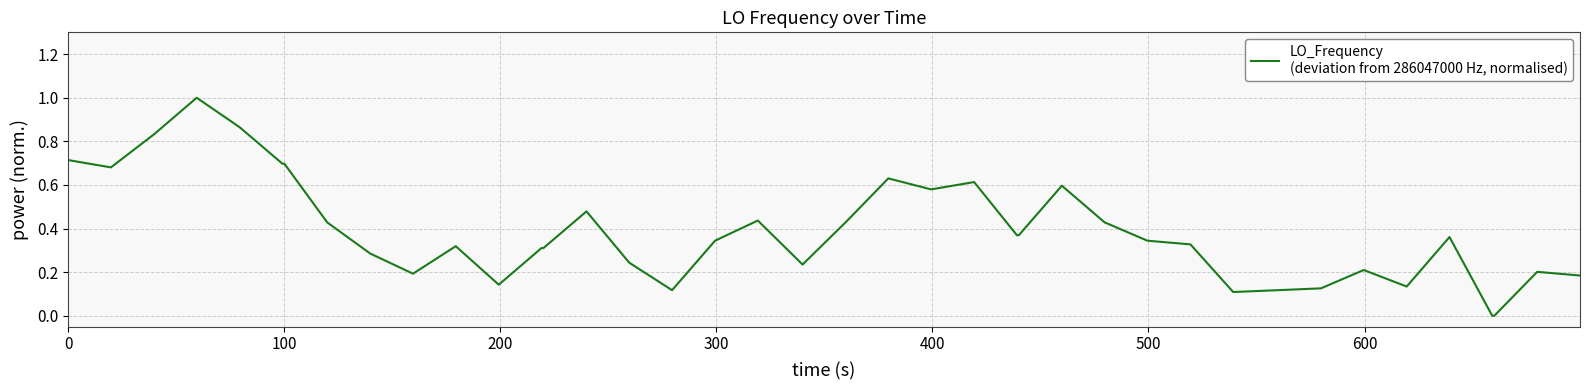

What is the difference between the maximum and minimum values?

1.0